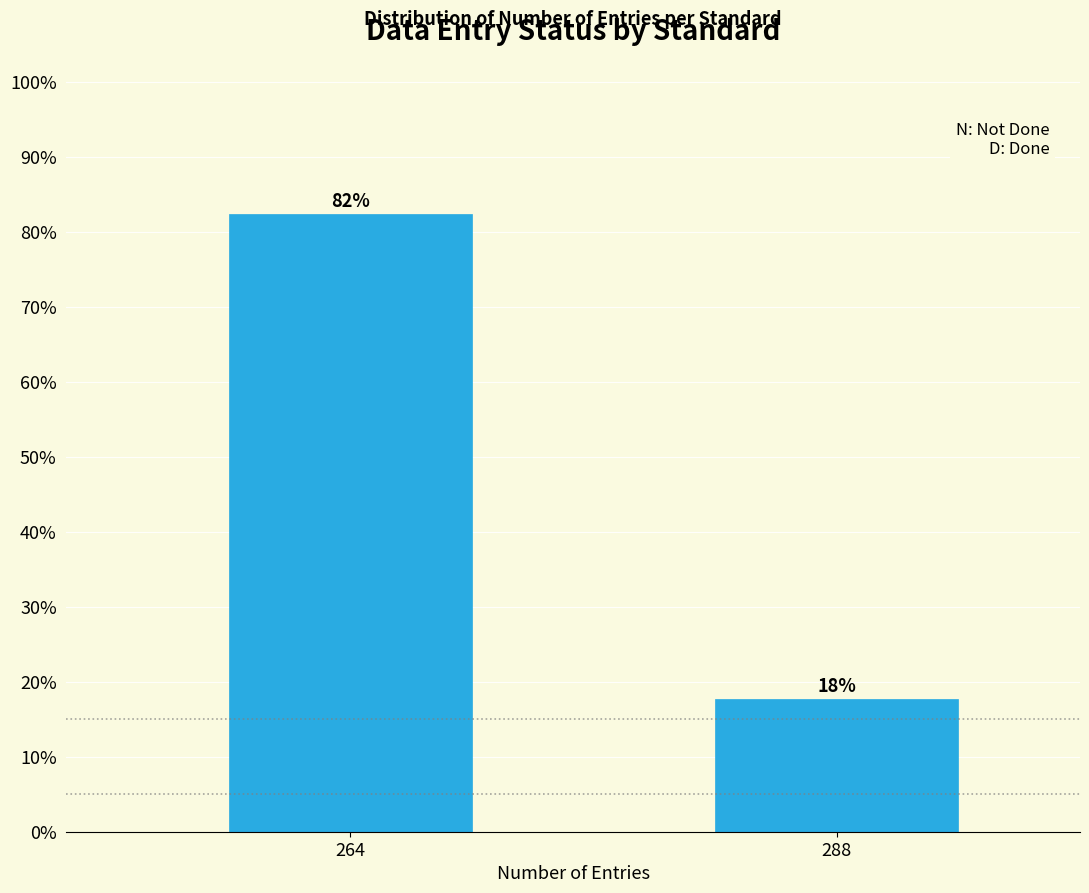

What is the sum of the values at 264 and 288?

100.0